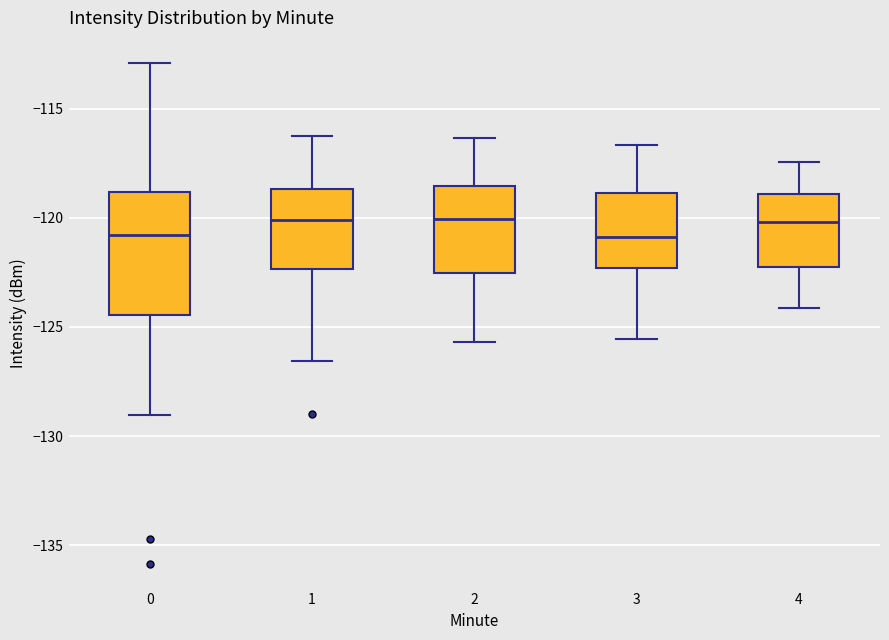

Comparing the boxes themselves (not the whiskers), which one is the tallest?

0